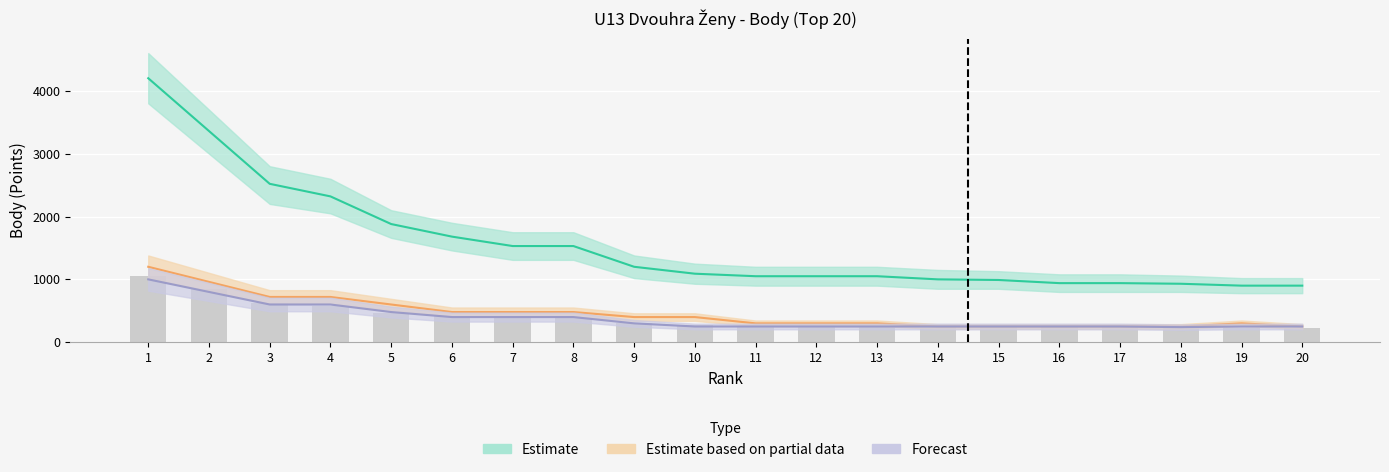

Does the chart contain any negative values?

No